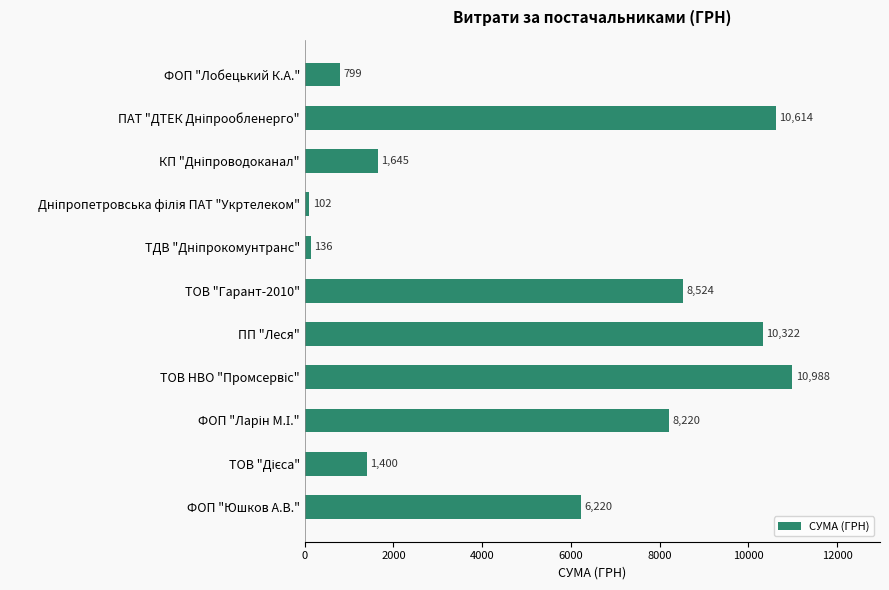

Where is the data nearest to the value 5544?

ФОП "Юшков А.В."